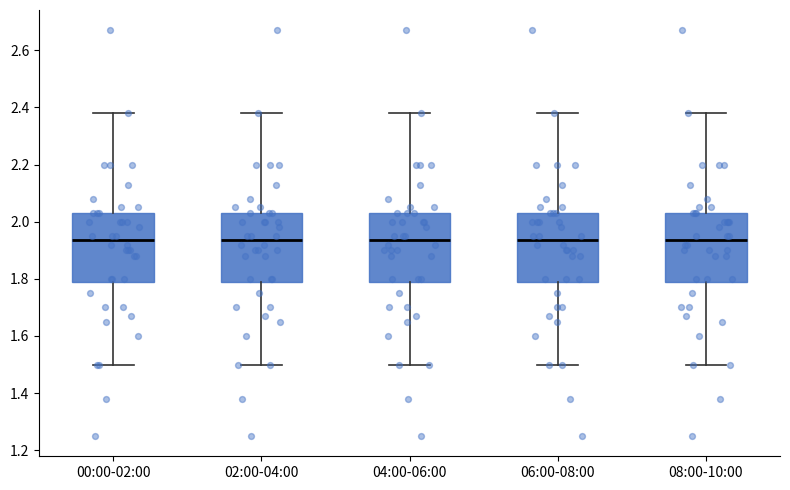

Where is the lower edge of the box for 06:00-08:00 on the y-axis? The values are not printed on the chart, so give them approximately, as read against the axis.

1.78